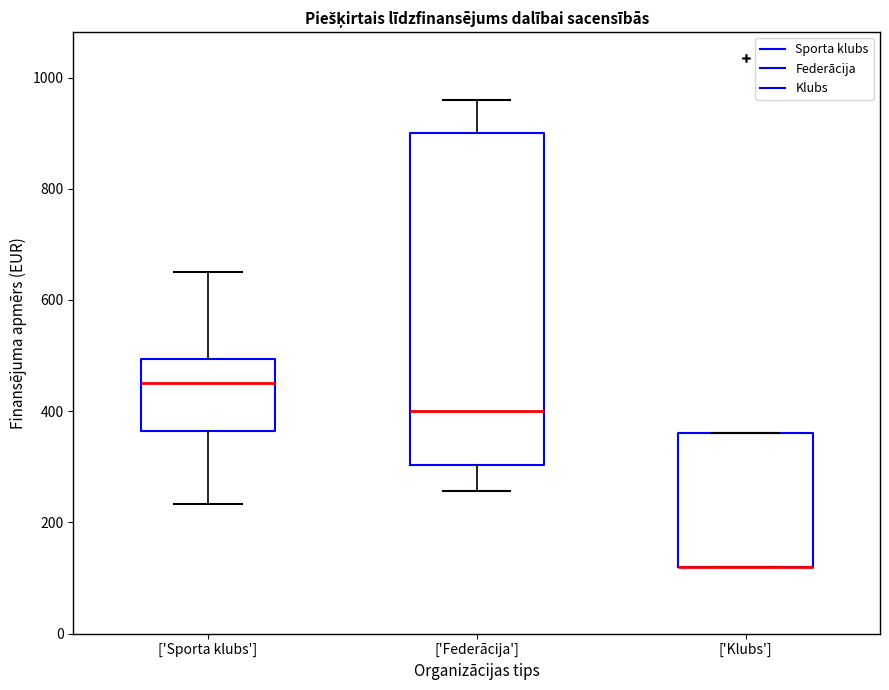

Which box is the tallest, from its lower edge to its upper edge?

['Federācija']